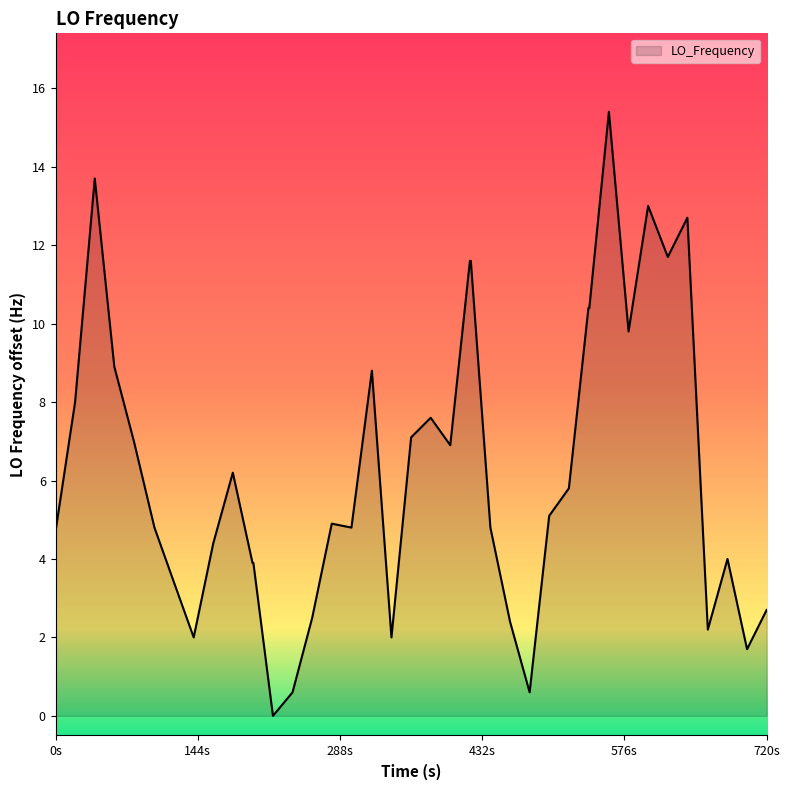

What is the maximum value shown in the chart?

15.4